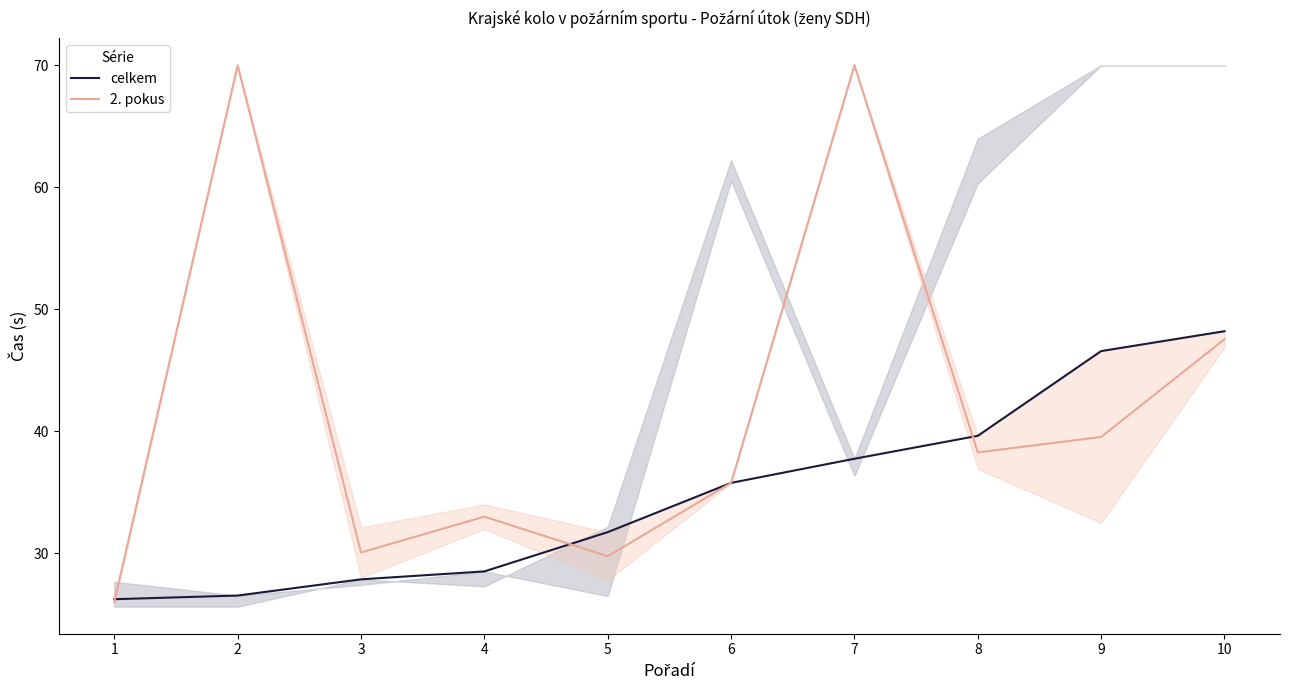

Reading right to left, transcribe all the data shown in this chart.

celkem: 48.2	46.6	39.6	37.7	35.8	31.7	28.5	27.8	26.5	26.2
2. pokus: 47.5	39.5	38.2	70.0	35.7	29.7	33.0	30.0	70.0	26.0